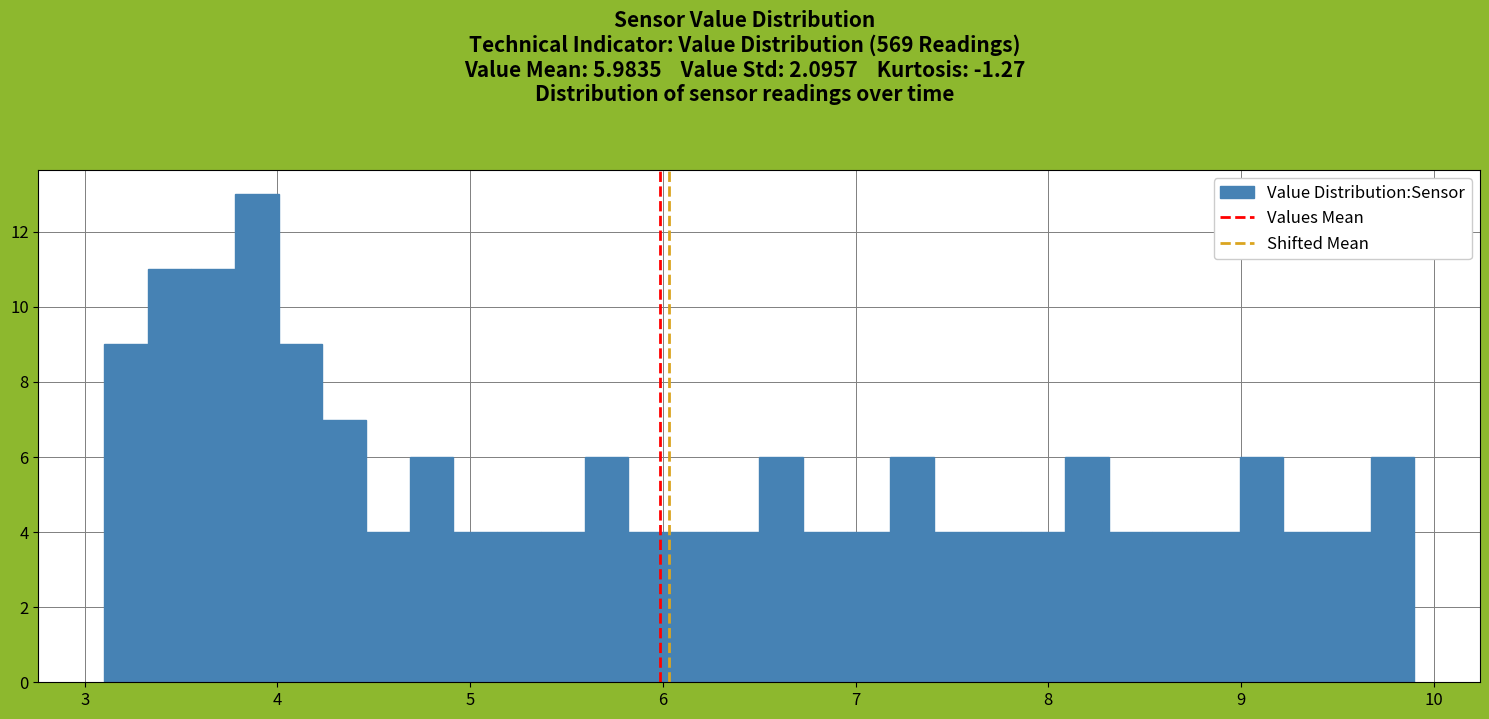

Read against the x-axis, roughly where is the centre of the tallest bar?

3.9